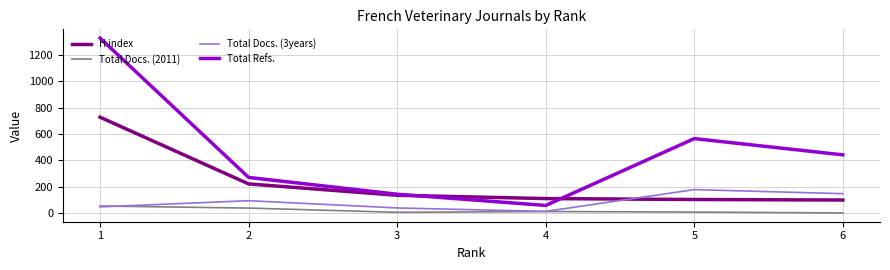

Where is the first local maximum for Total Refs.?

5